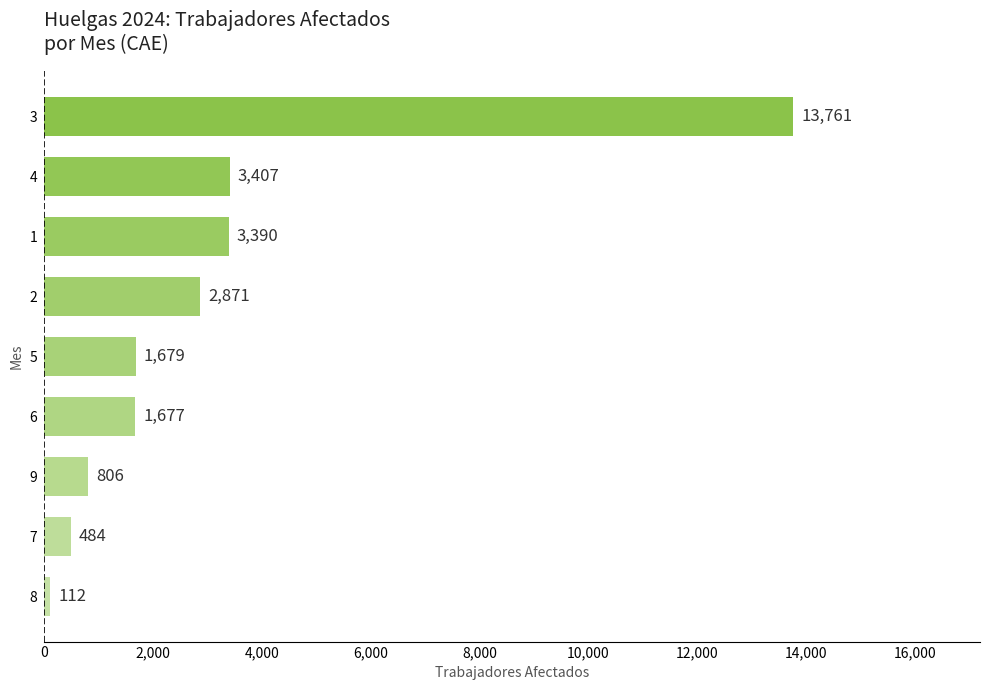

How many categories are shown in the chart?

9